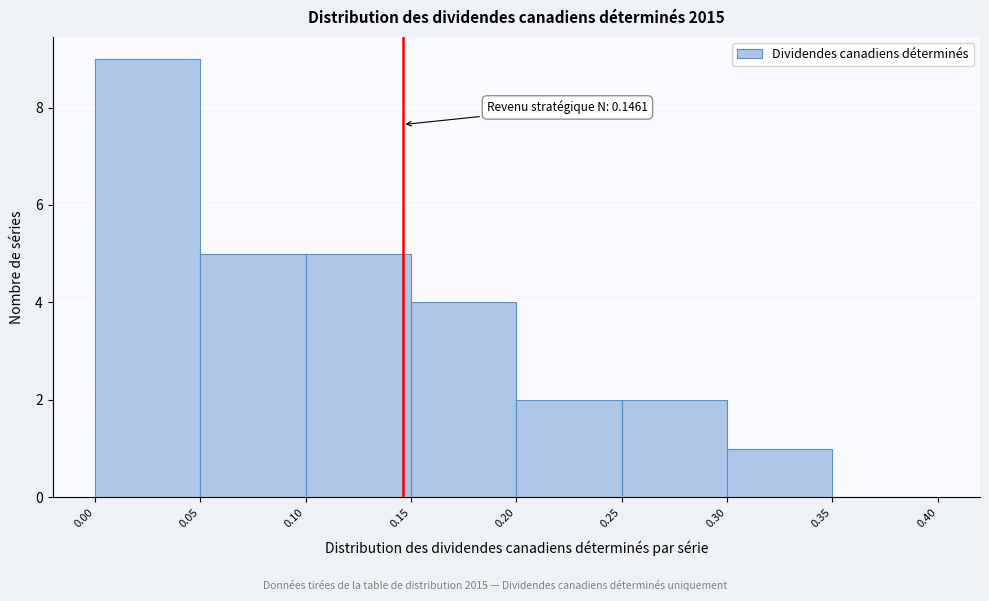

Which range on the x-axis has the tallest bar?

0.00 to 0.05